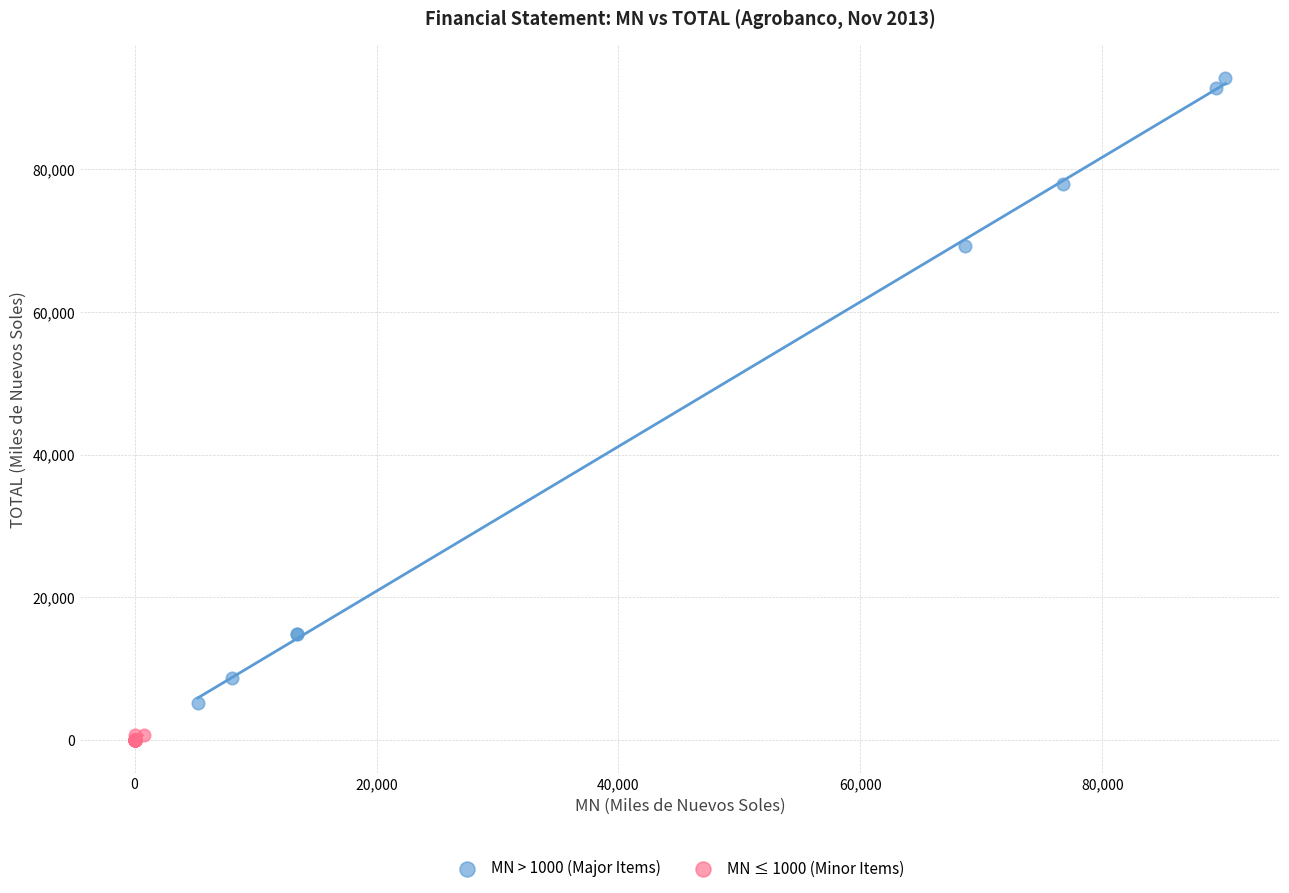

Which series has the largest Y range (max minus min)?

MN > 1000 (Major Items)